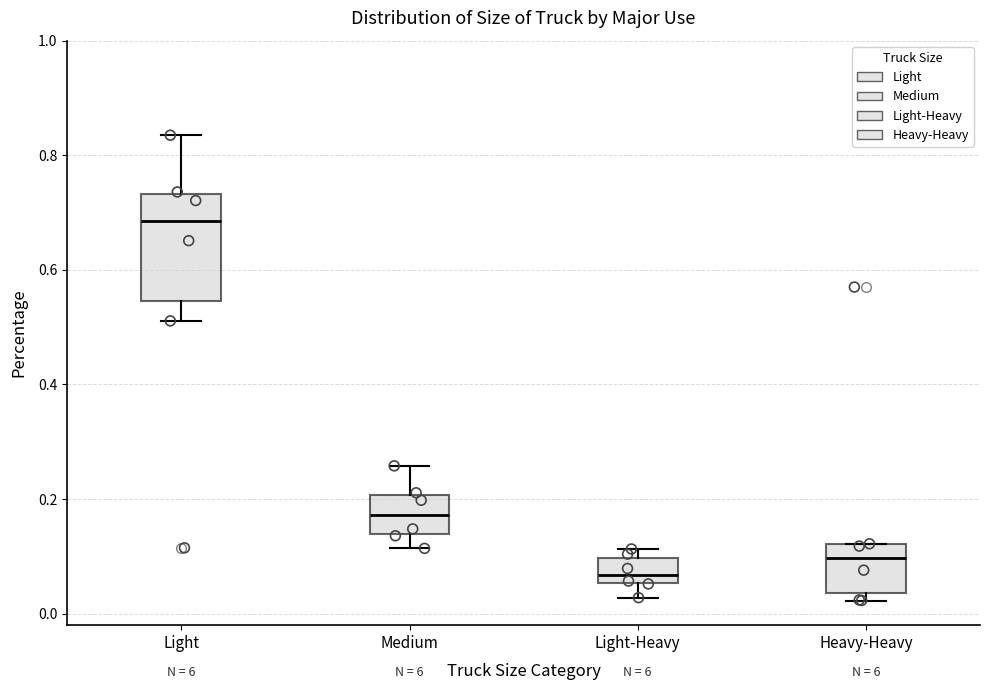

Reading left to right, read every box against the y-axis: the position of its median line, the range the box covers, and the ends of its whiskers. The values are not printed on the chart, so give them approximately, as read against the axis.

Light: median 0.68, box 0.54 to 0.74, whiskers 0.52 to 0.84
Medium: median 0.18, box 0.14 to 0.20, whiskers 0.12 to 0.26
Light-Heavy: median 0.06 (just above the box's lower edge), box 0.06 to 0.10, whiskers 0.02 to 0.12
Heavy-Heavy: median 0.10, box 0.04 to 0.12, whiskers 0.02 to 0.12